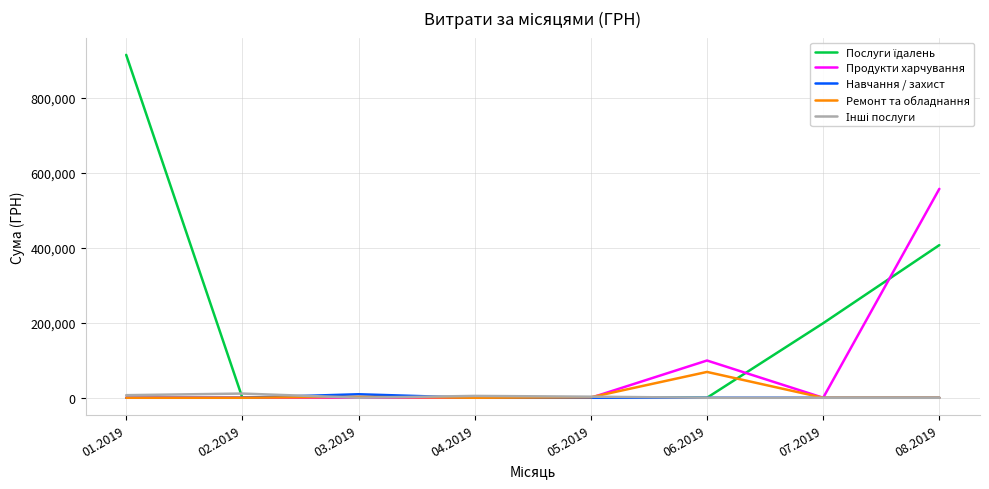

What is the maximum value shown in the chart?

914737.5